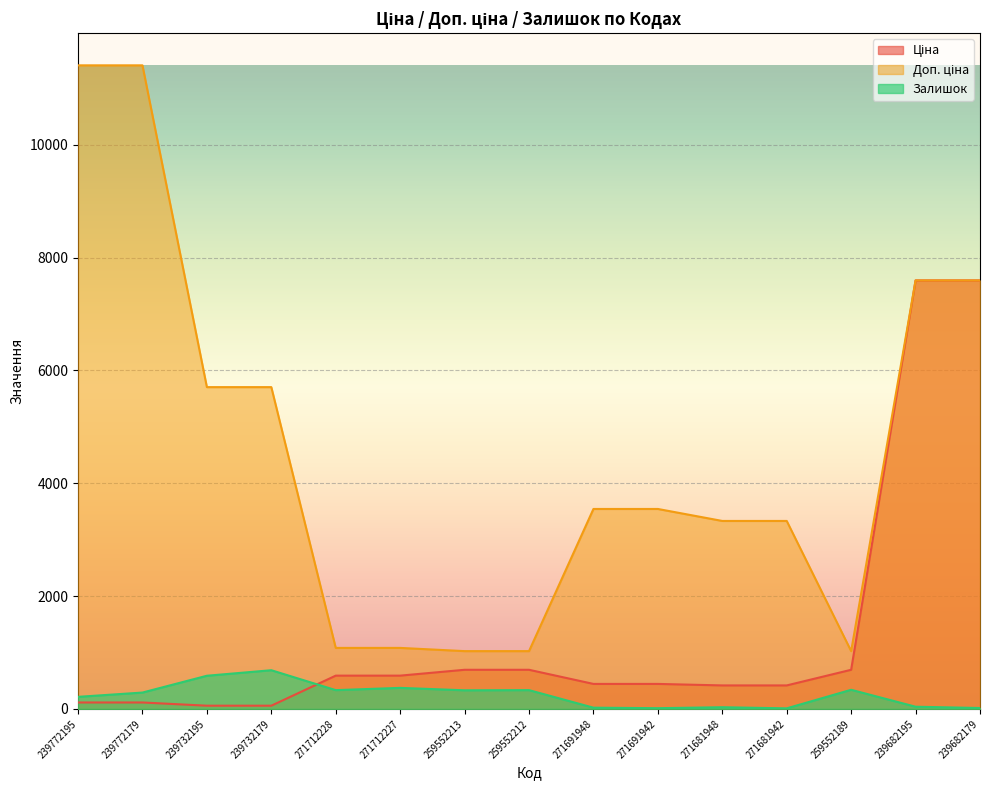

What is the label of the 11th point from the left?

271681948